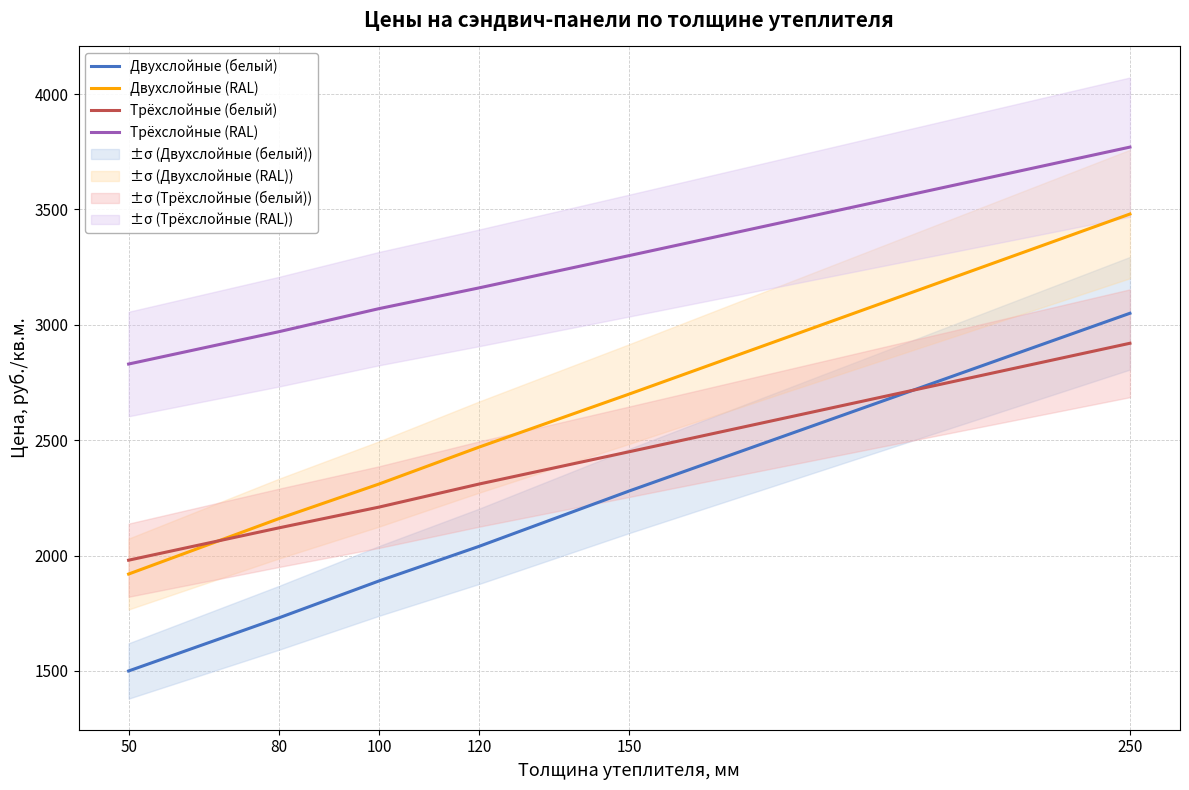

What is the sum of all Трёхслойные (RAL) values?

19100